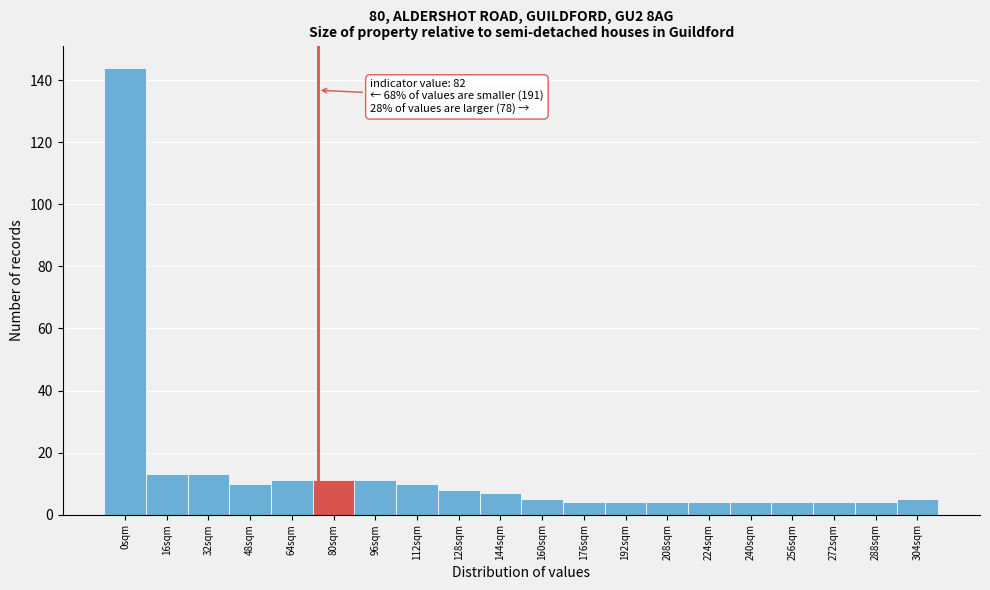

Reading left to right, what are all the values shown in this chart?

144	13	13	10	11	11	11	10	8	7	5	4	4	4	4	4	4	4	4	5